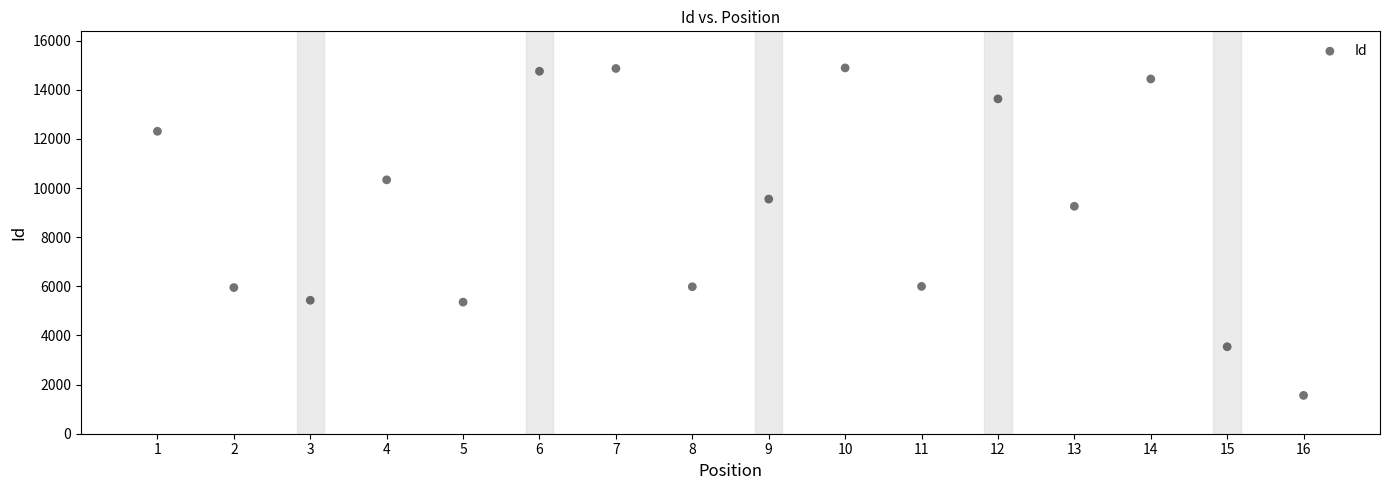

What is the range of X values (max minus min)?

15